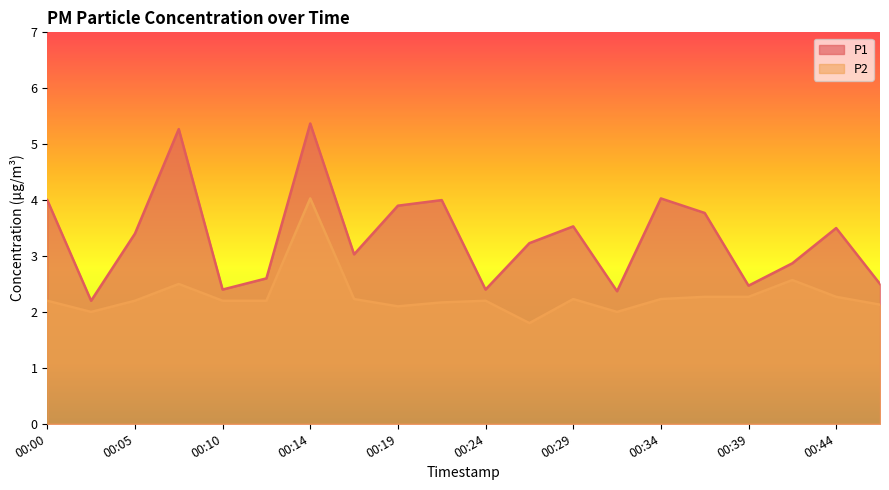

True or false: P1 and P2 intersect in this chart.

False